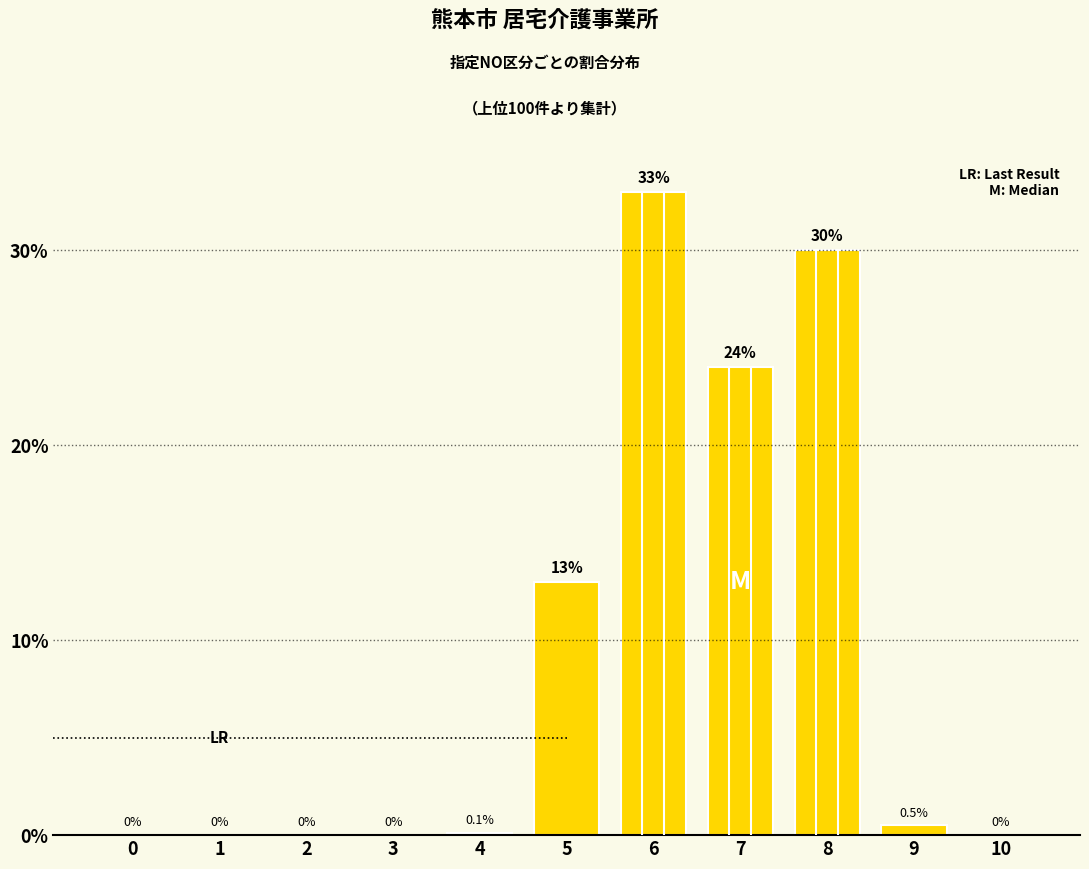

What is the maximum value shown in the chart?

33.0